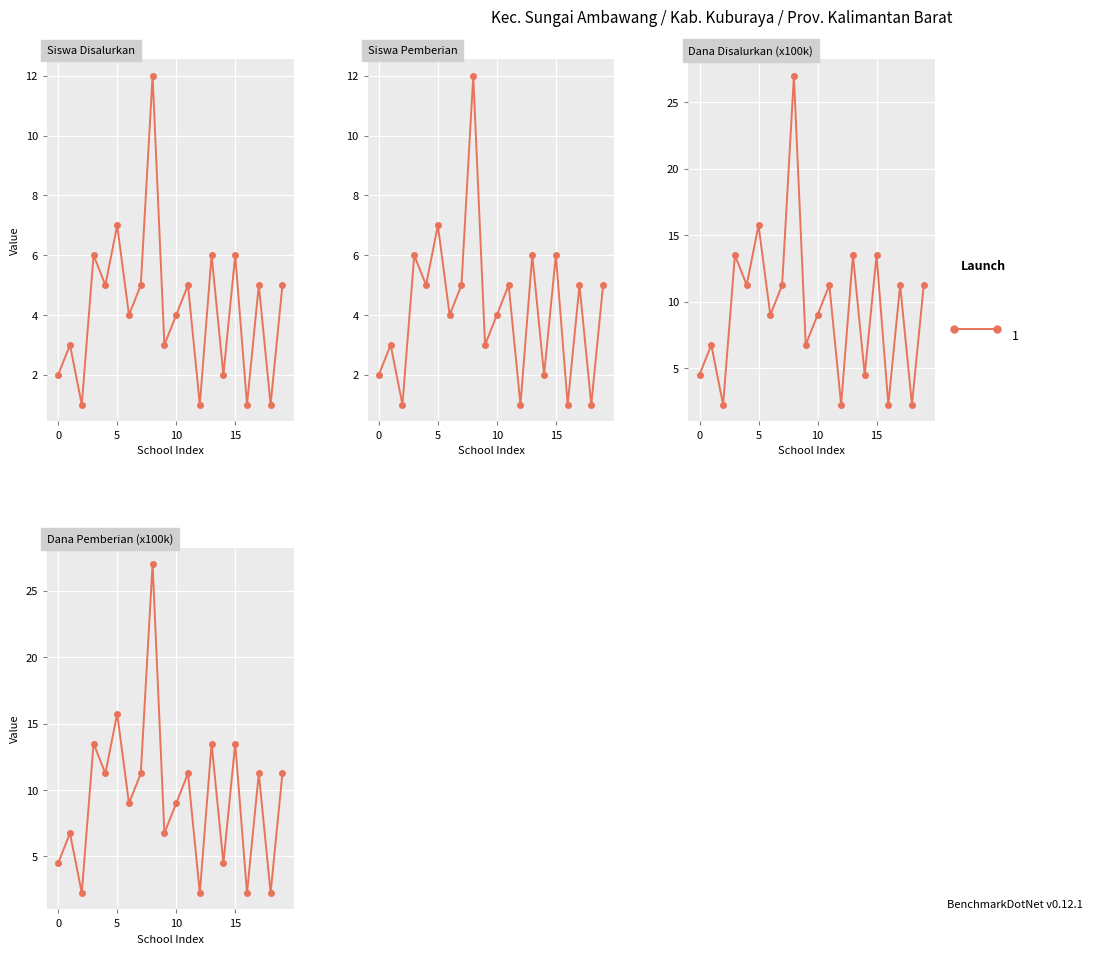

List the series in order of their peak value, lowest first.

Siswa Disalurkan, Siswa Pemberian, Dana Disalurkan (x100k), Dana Pemberian (x100k)